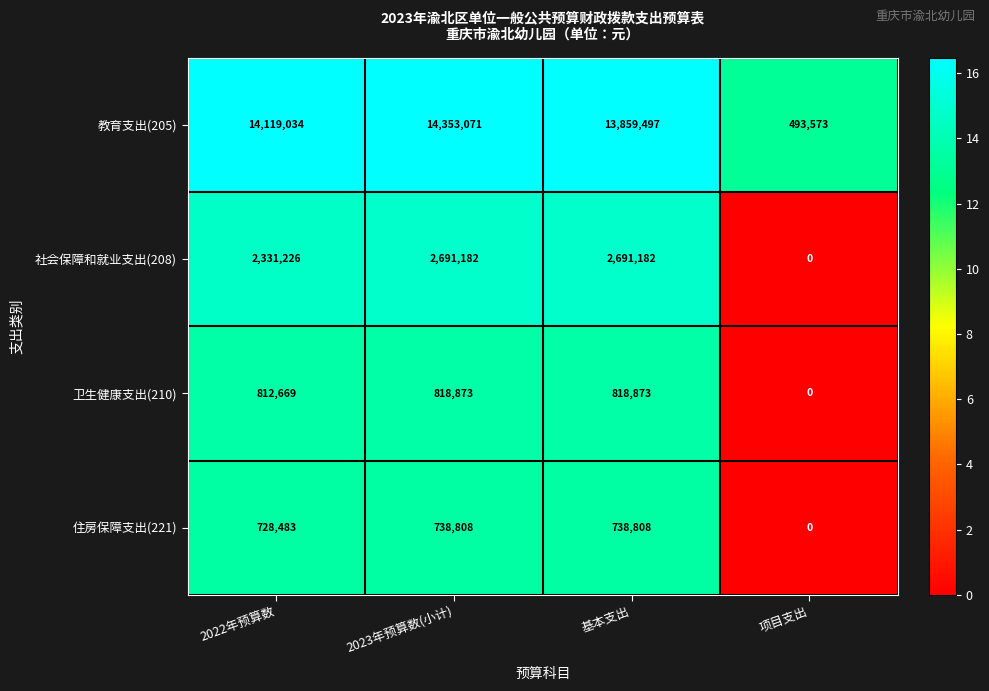

What is the total value across all series at 基本支出?

18108360